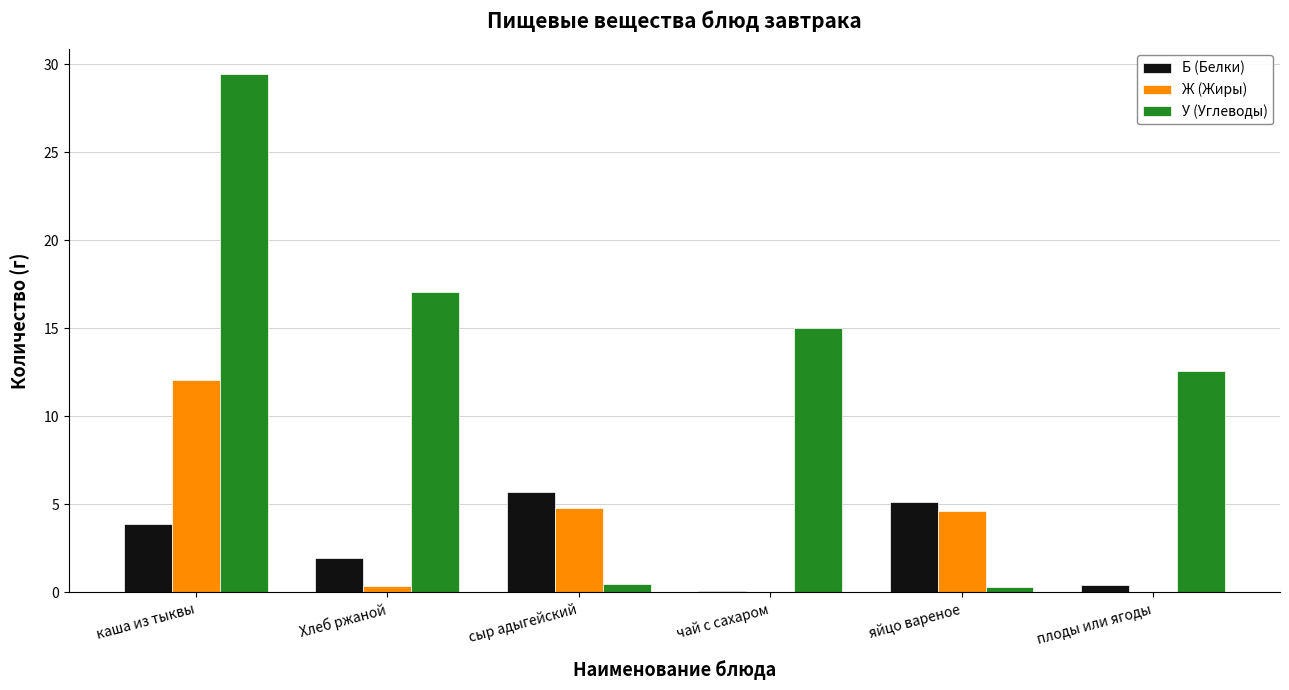

How many values in the Ж (Жиры) series exceed 4?

3